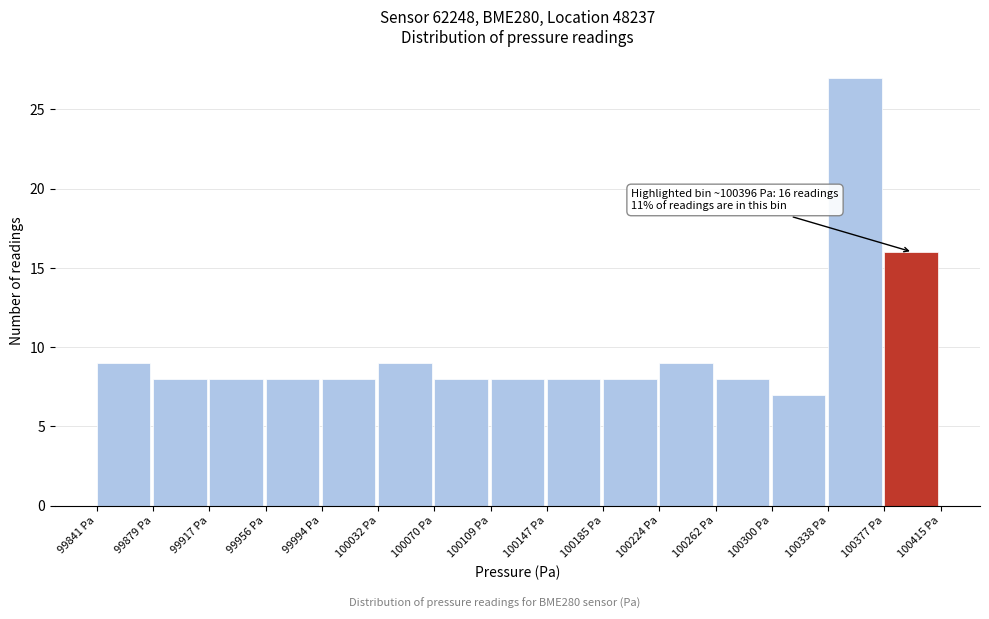

Which range on the x-axis has the tallest bar?

100340 to 100375